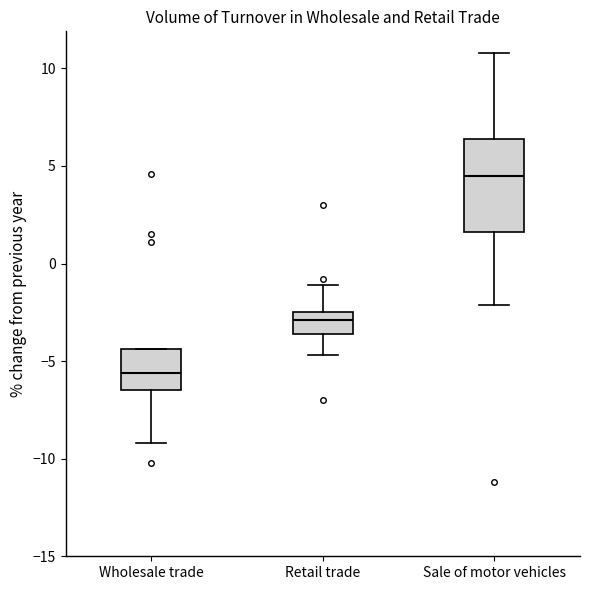

Reading left to right, read every box against the y-axis: the position of its median line, the range the box covers, and the ends of its whiskers. The values are not printed on the chart, so give them approximately, as read against the axis.

Wholesale trade: median -5.5, box -6.5 to -4.5, whiskers -9.0 to -4.5
Retail trade: median -3.0, box -3.5 to -2.5, whiskers -4.5 to -1.0
Sale of motor vehicles: median 4.5, box 1.5 to 6.5, whiskers -2.0 to 11.0